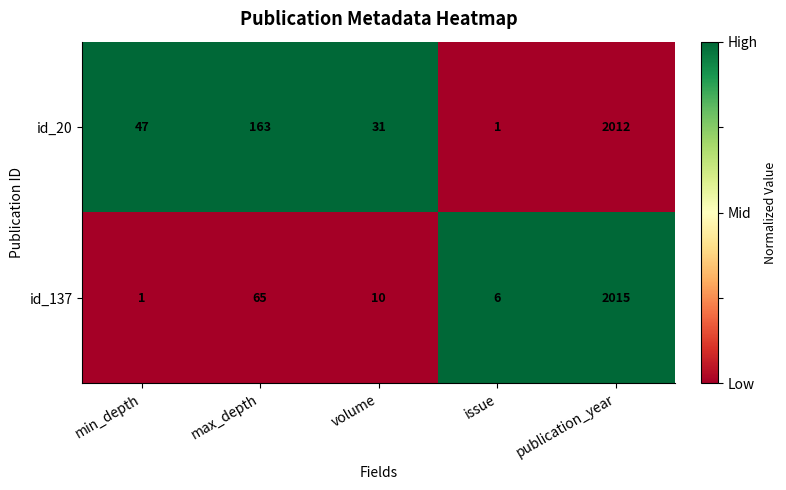

Which series has the largest range (max minus min)?

id_137